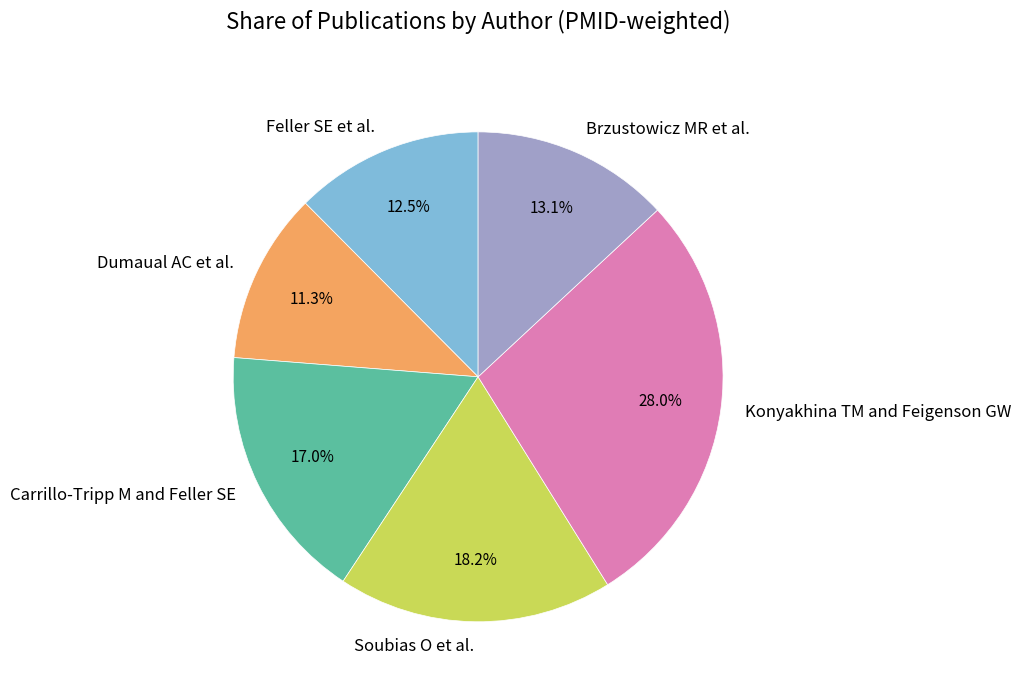

Is there a majority slice in this chart?

No